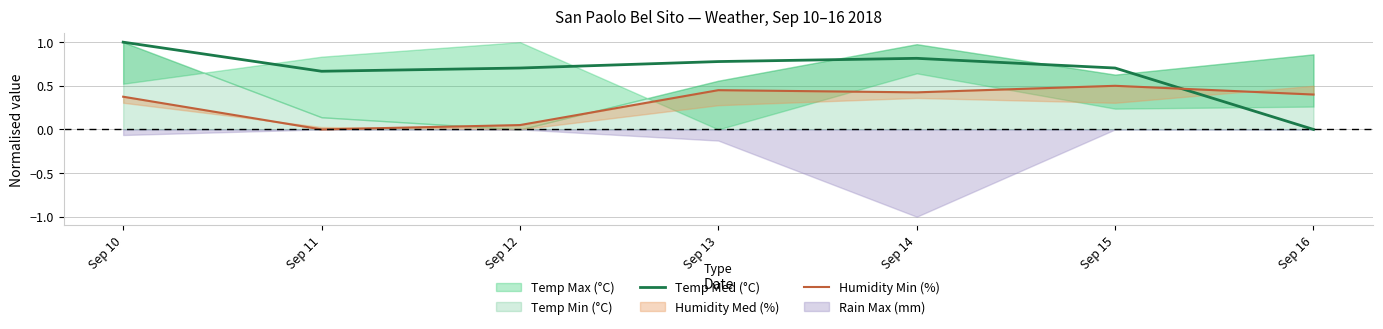

Does the chart display data point markers on the line(s)?

No